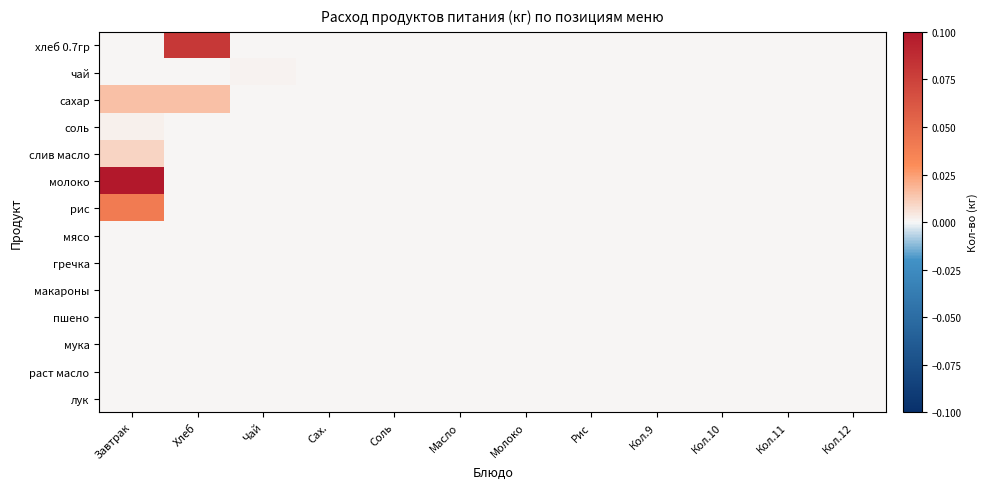

At which category is the sum across all series the highest?

Завтрак